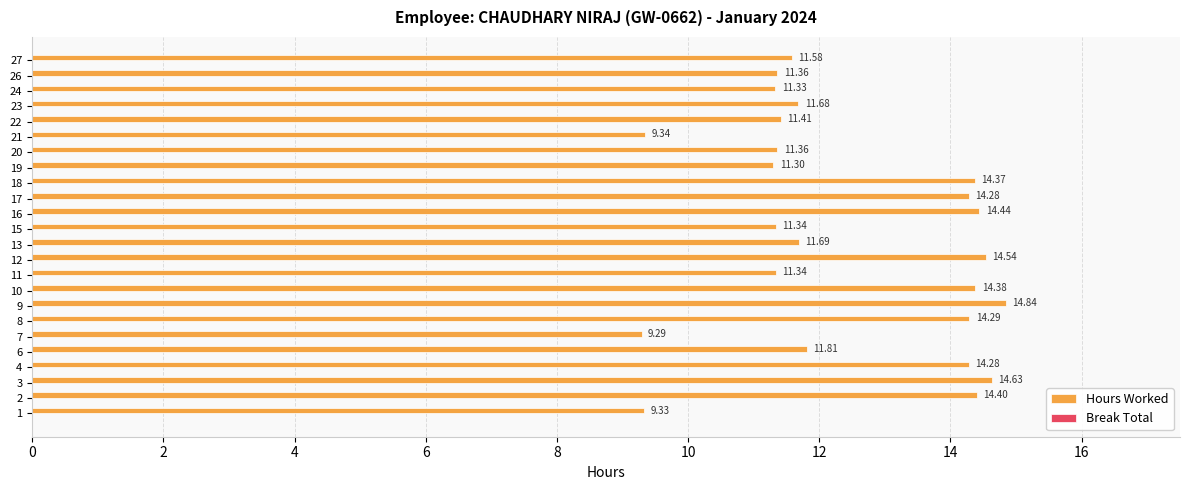

What is the average value?

12.4